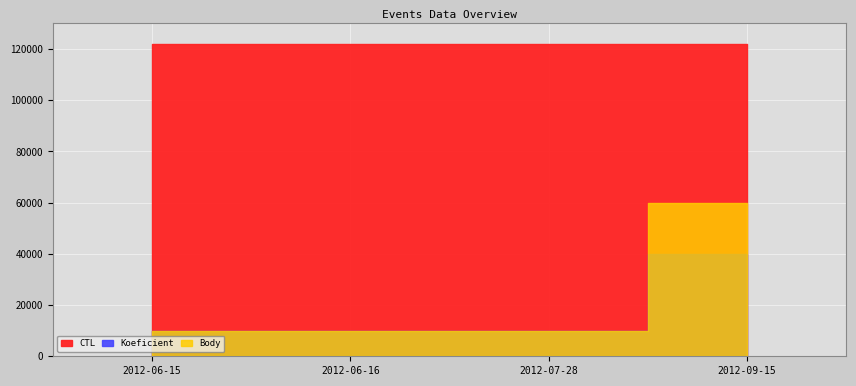

Which category has the lowest value in the CTL series?

2012-06-15